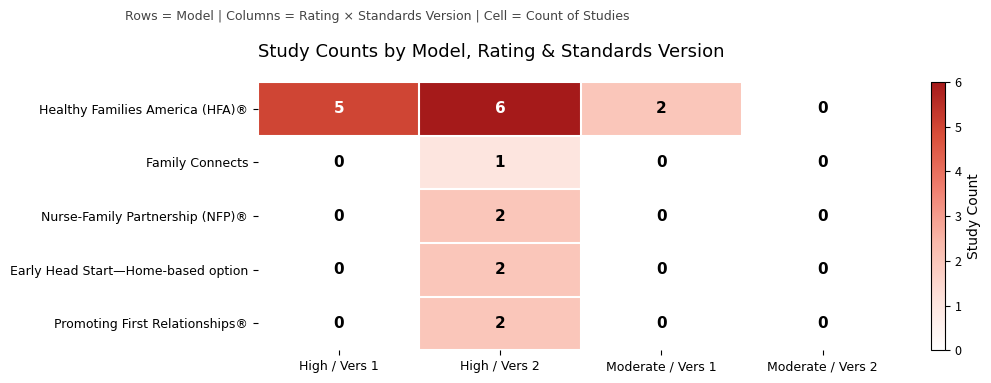

Is it true that Early Head Start—Home-based option equals 0 at Moderate / Vers 2?

True